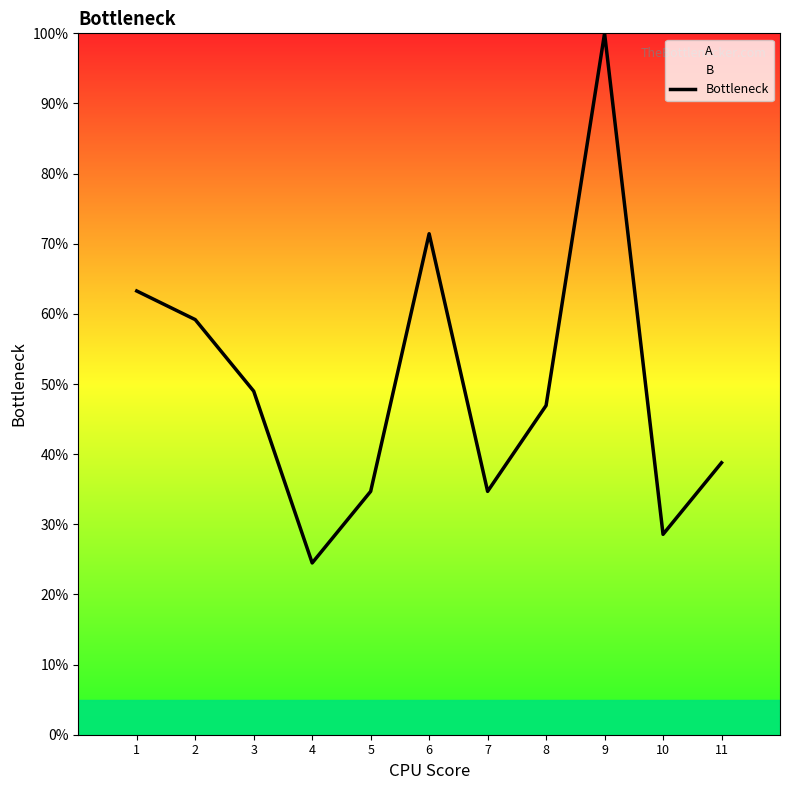

At which category does the chart reach its peak across all series?

9